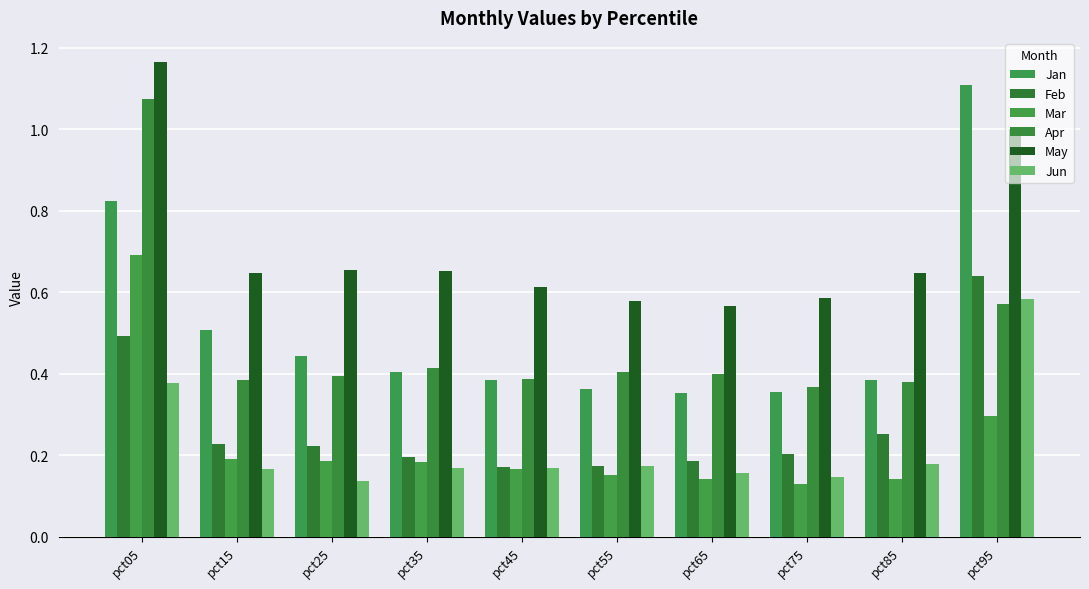

How many bars are there in each group?

6